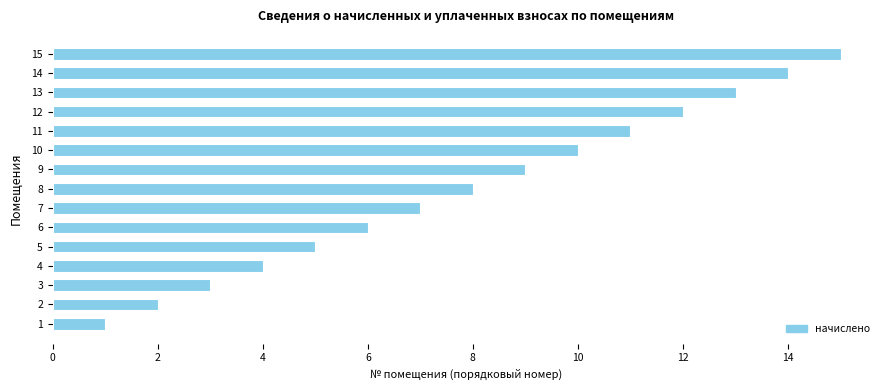

Which label corresponds to the largest value in the chart?

15